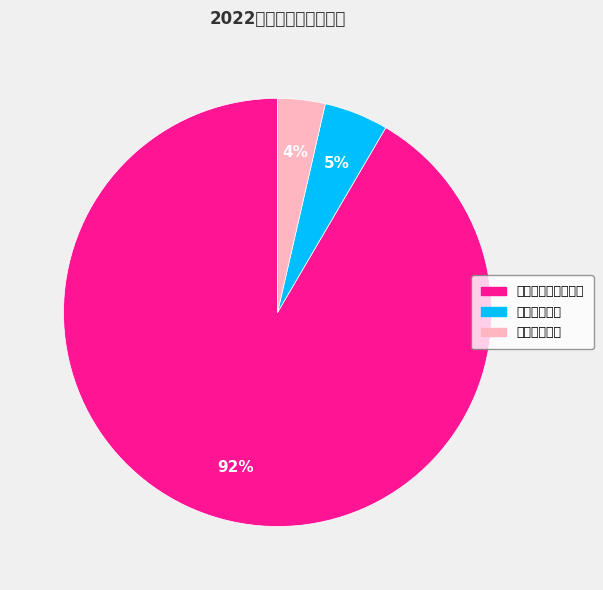

How many slices are in this pie chart?

3